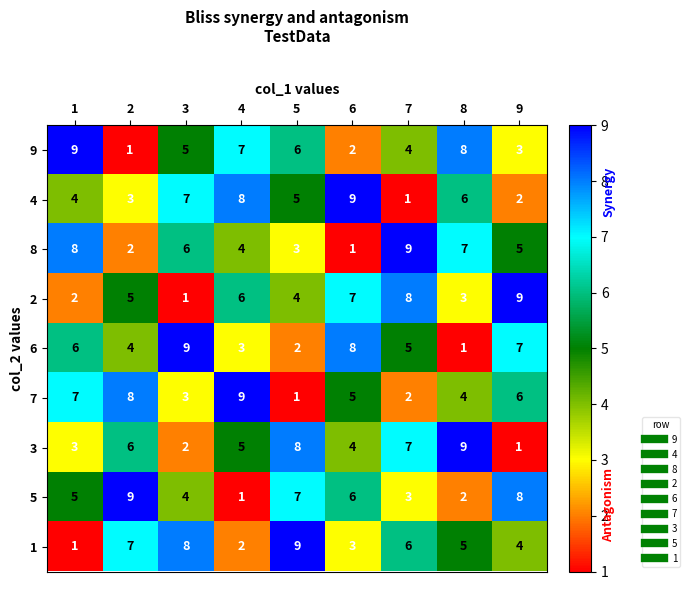

What is the maximum value shown in the chart?

9